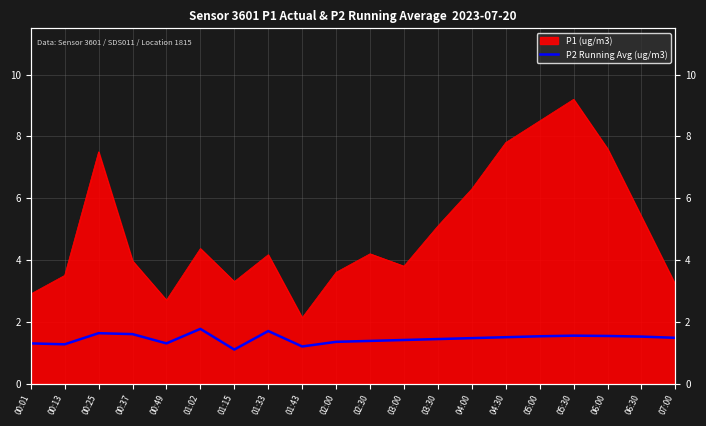

What is the minimum value shown in the chart?

1.1